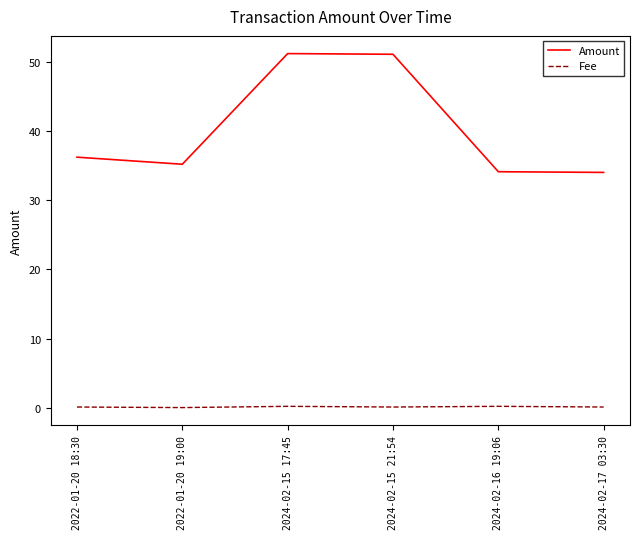

What is the spread (max minus min) of values at 2024-02-16 19:06?

33.9